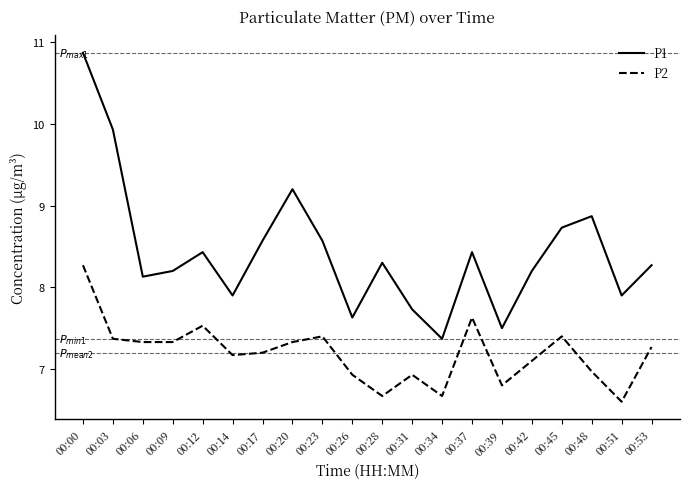

Which series changed the most between 00:20 and 00:42?

P1